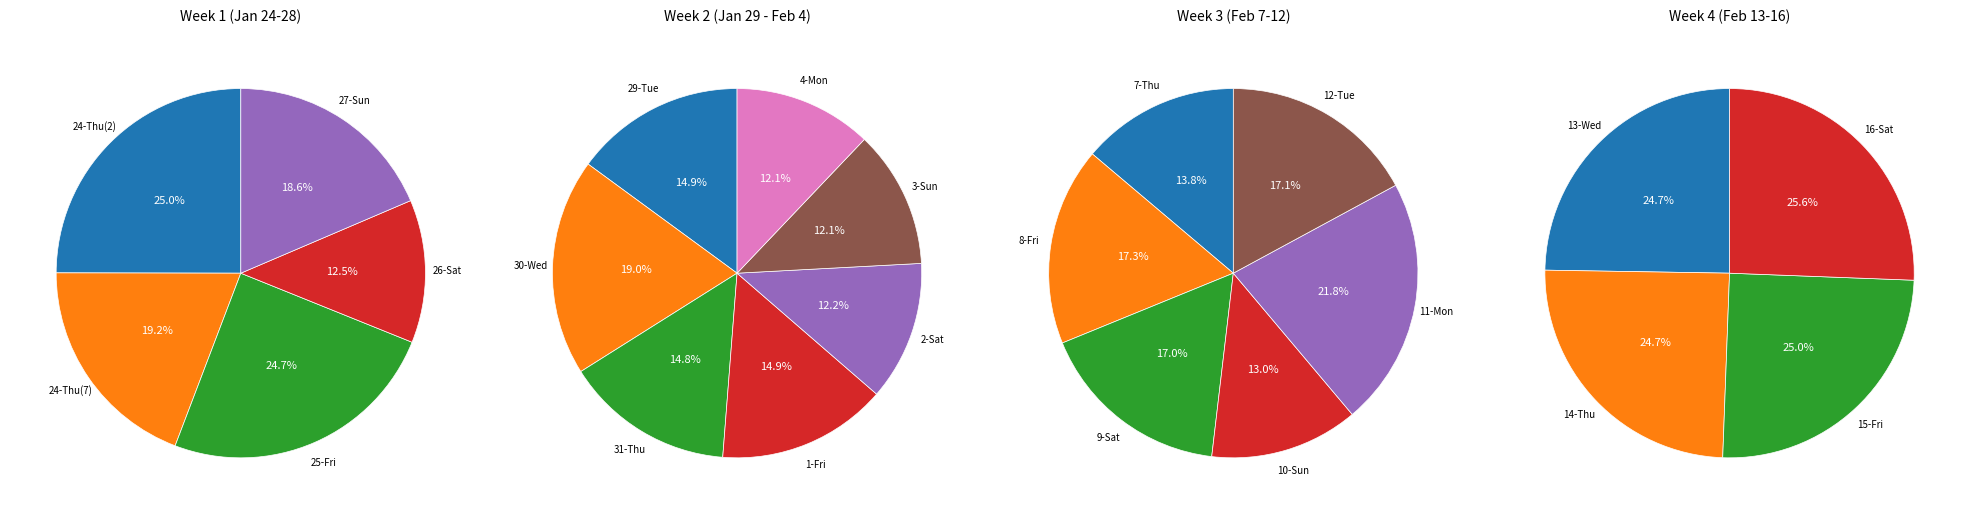

Is the sum of 27-Sun and 26-Sat greater than half?

No